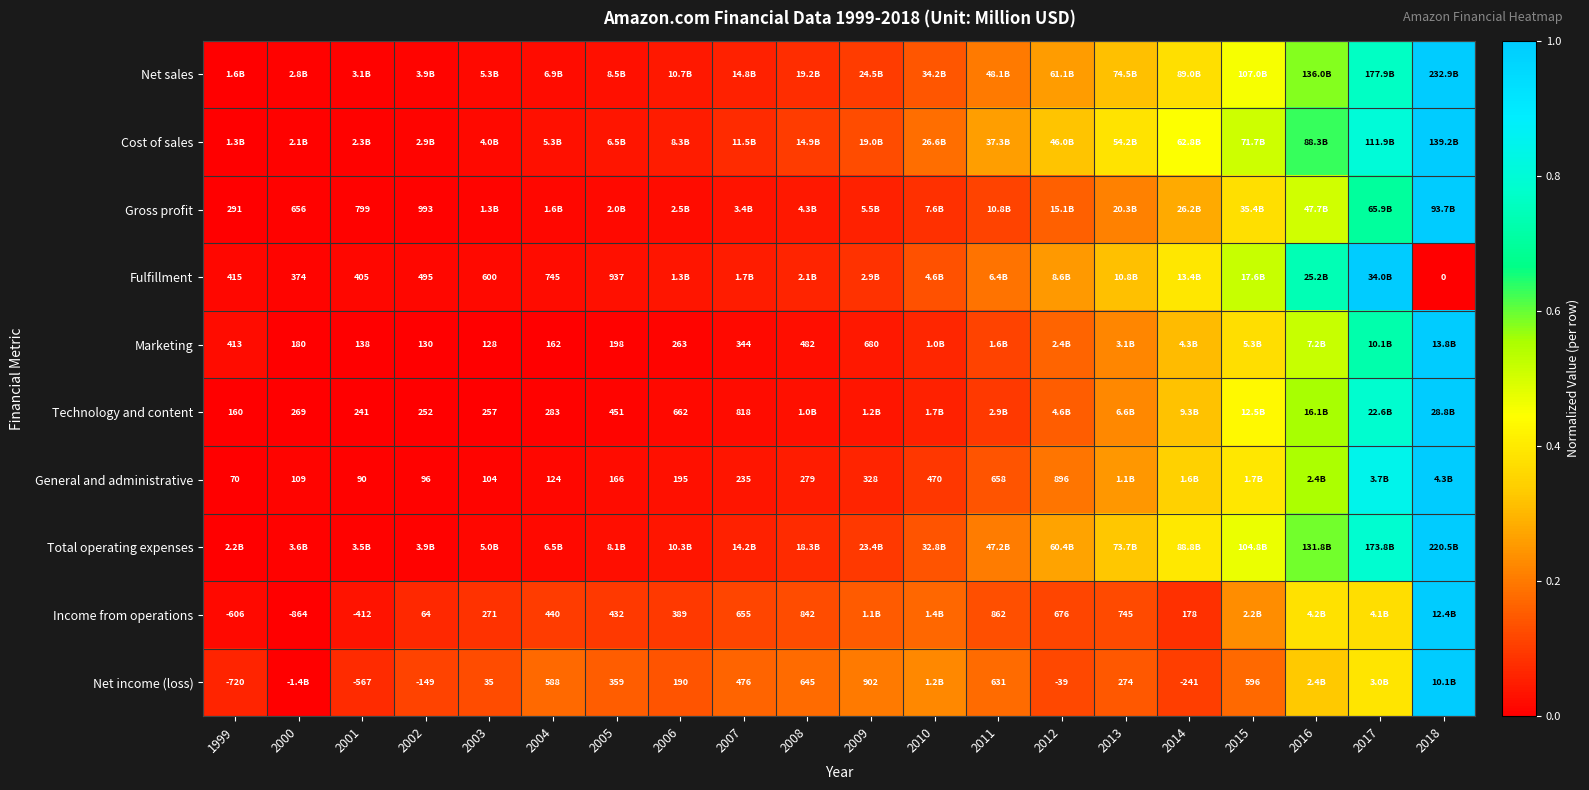

Is the value of Technology and content at 2004 greater than the value of Gross profit at 1999?

No